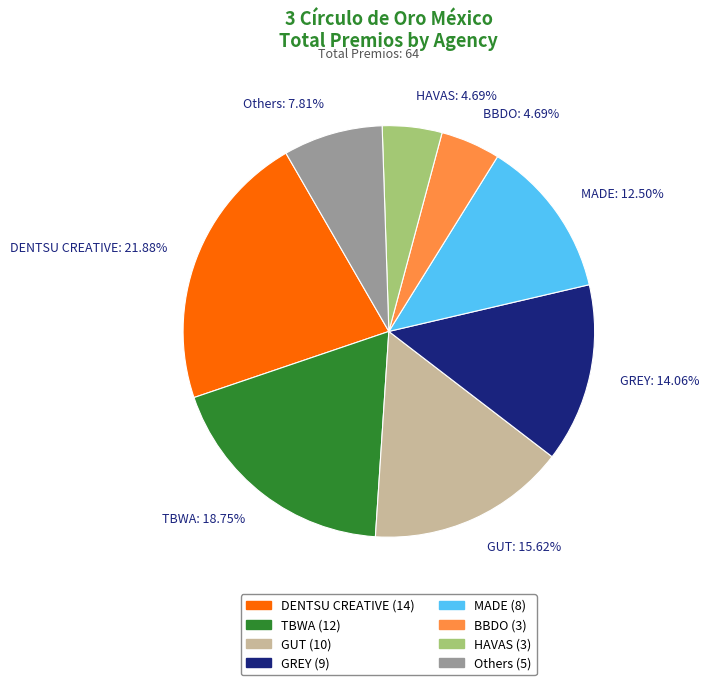

Is there any slice that represents more than half of the pie?

No